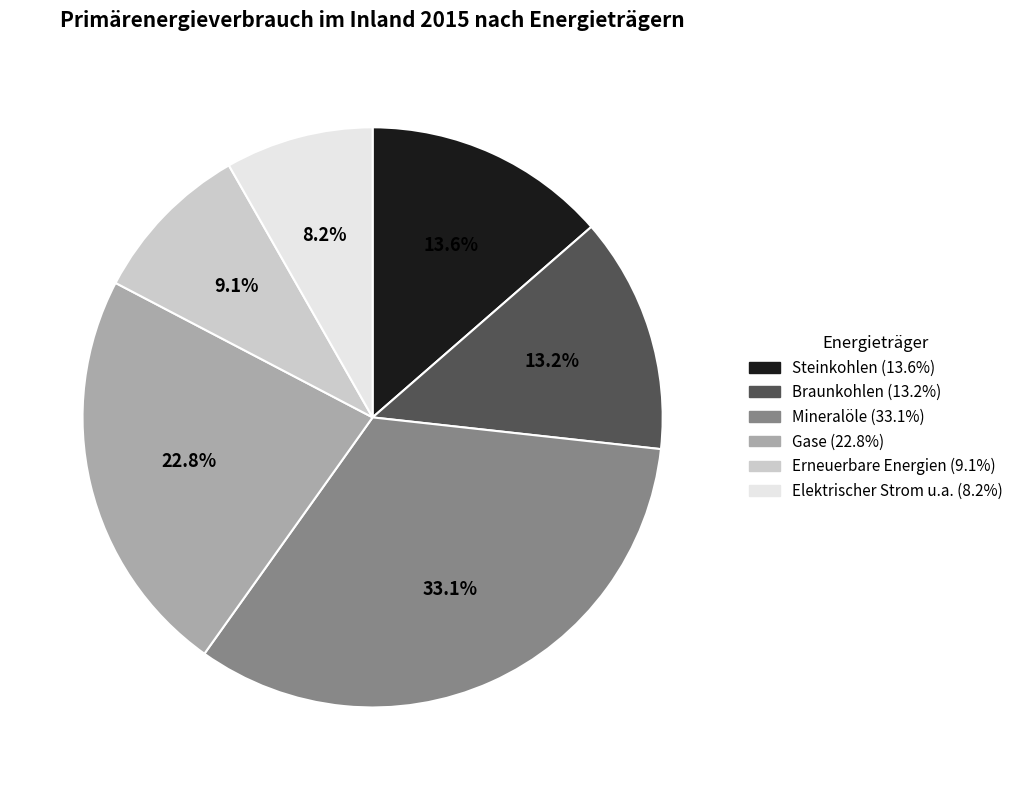

How many segments does this pie chart have?

6